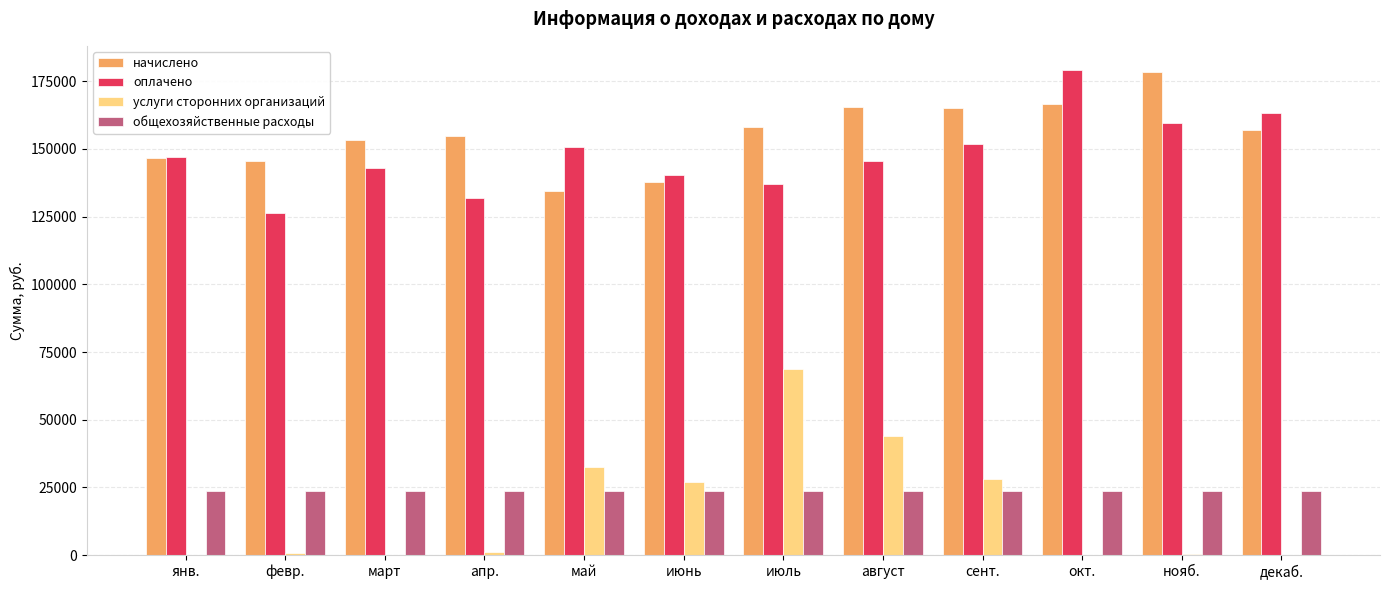

How many distinct data groups are displayed?

4